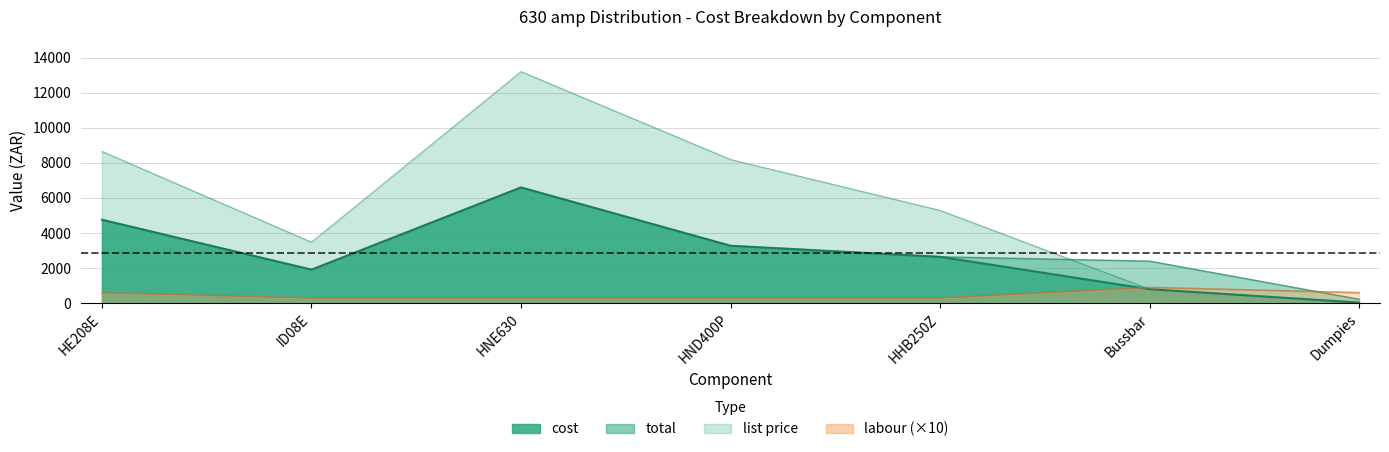

Where is the first local minimum for total?

ID08E